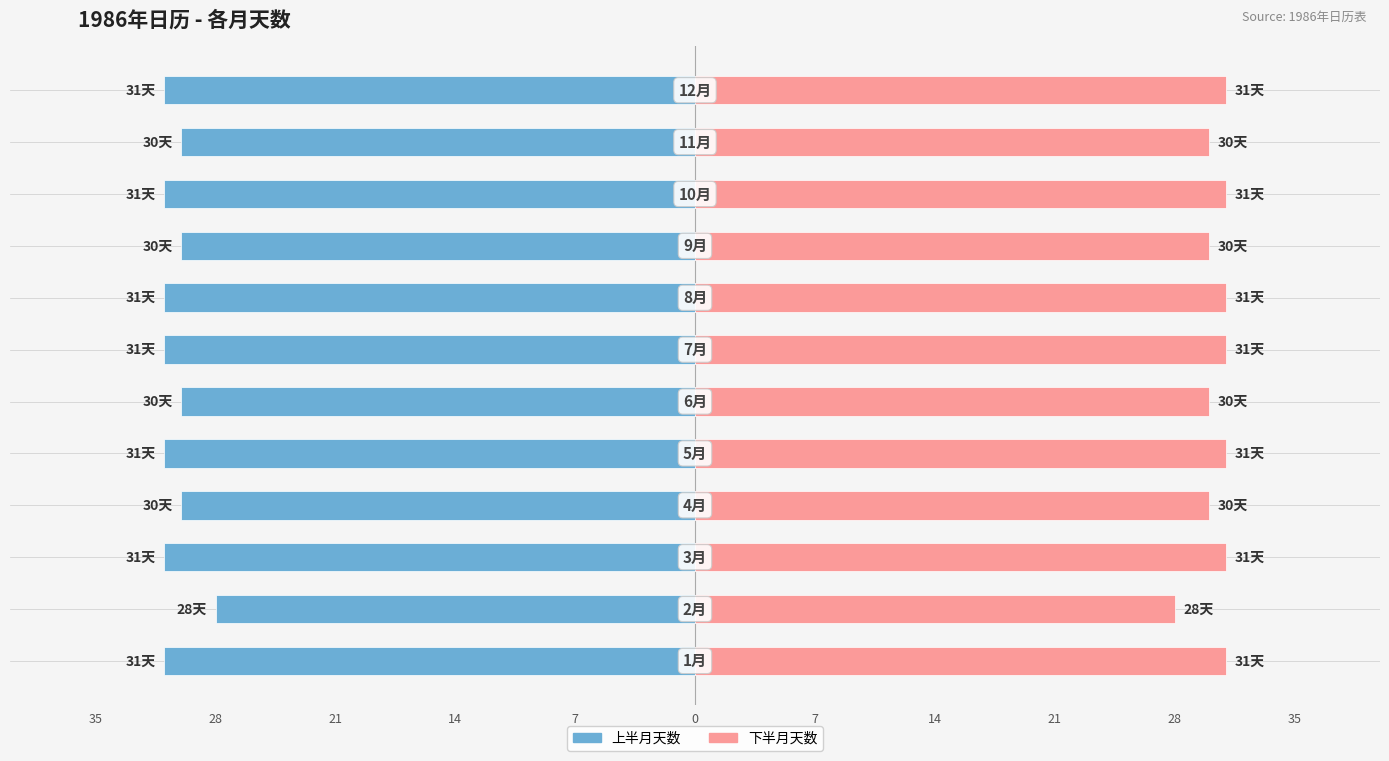

What is the value of the 左侧天数 bar at the 5th from the left?

-31